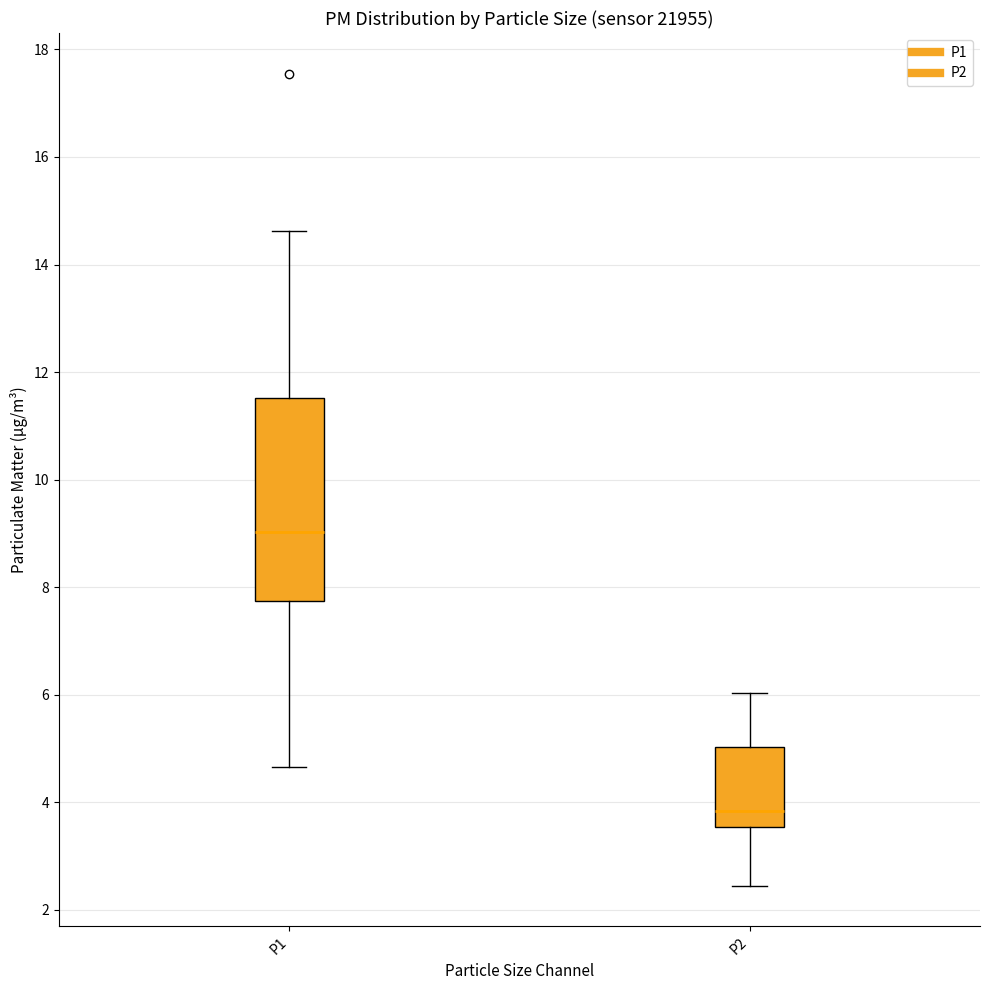

Reading left to right, read every box against the y-axis: the position of its median line, the range the box covers, and the ends of its whiskers. The values are not printed on the chart, so give them approximately, as read against the axis.

P1: median 9.0, box 7.8 to 11.6, whiskers 4.6 to 14.6
P2: median 3.8, box 3.6 to 5.0, whiskers 2.4 to 6.0